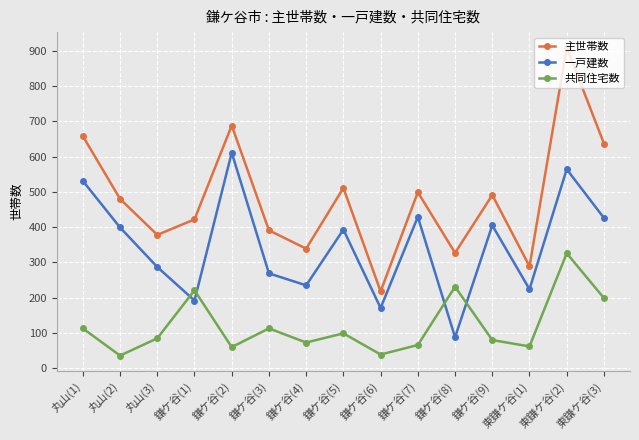

True or false: 一戸建数 and 主世帯数 cross at least once.

False